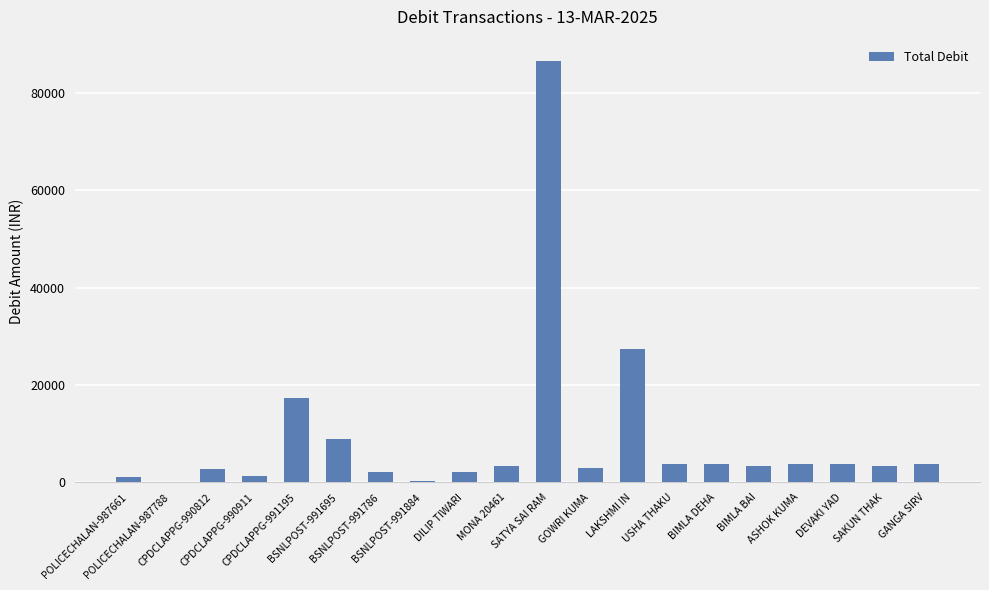

What is the maximum value shown in the chart?

86641.0